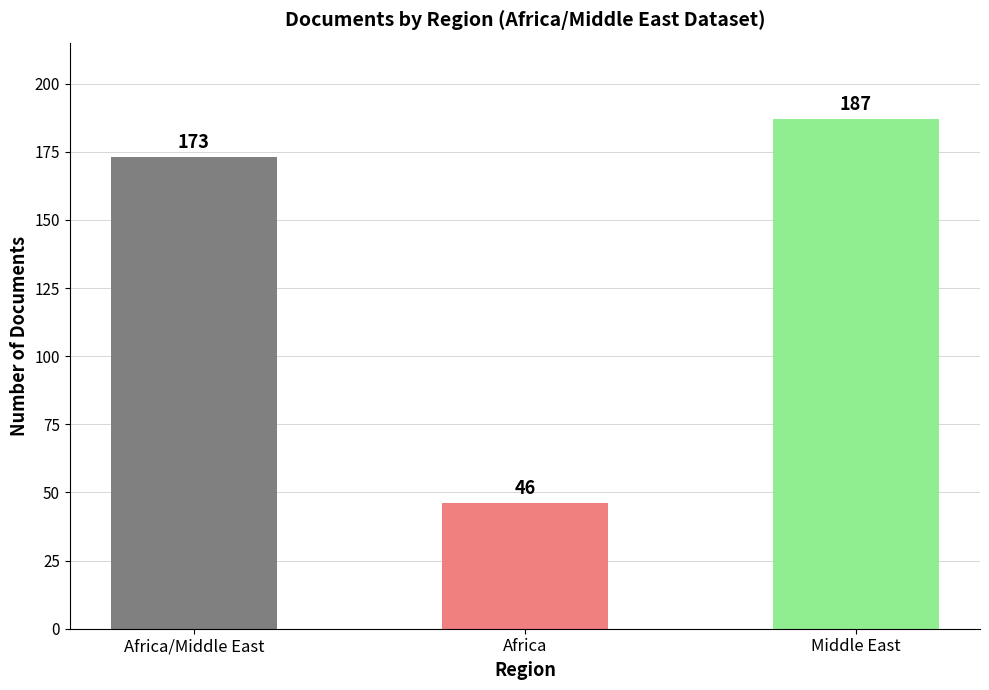

Reading right to left, list all the values displayed in this chart.

187	46	173